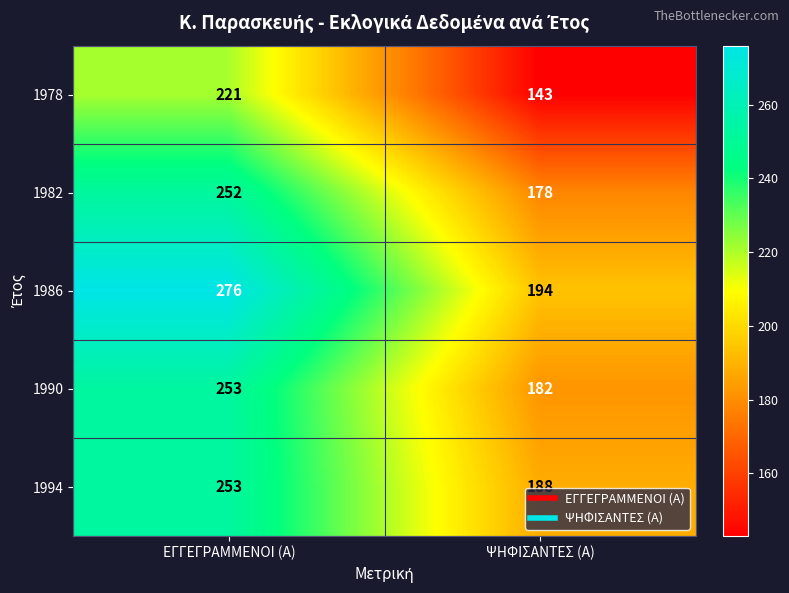

How many data points does each series have?

2